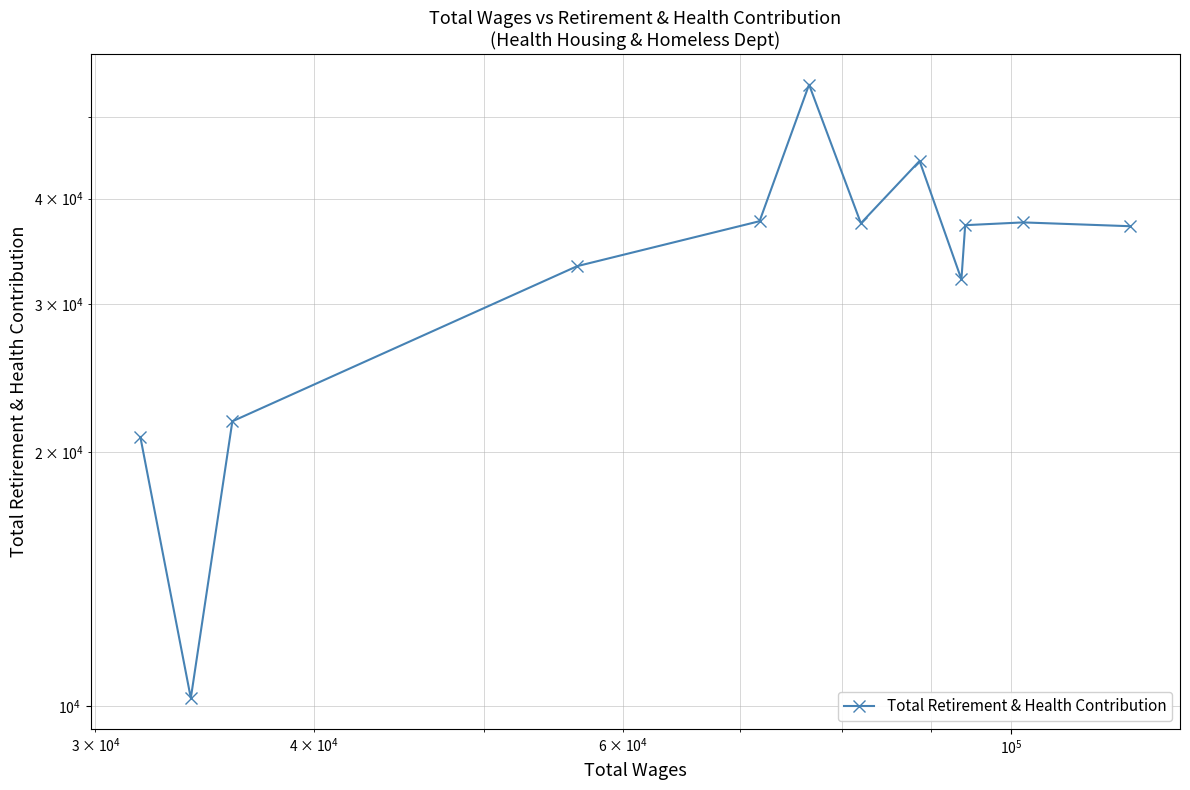

What is the average value?

33653